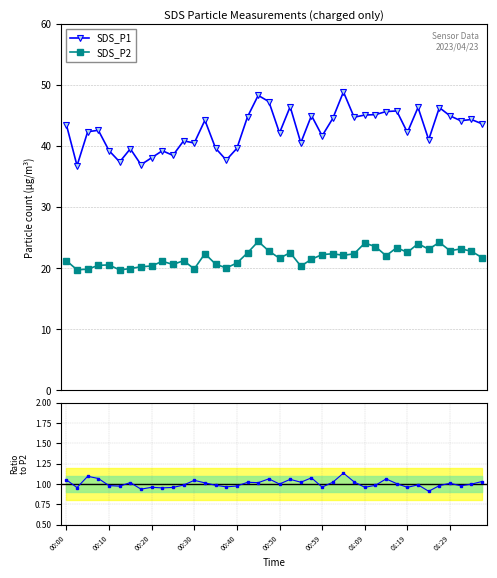

At which label does SDS_P2 first exceed 22?

13